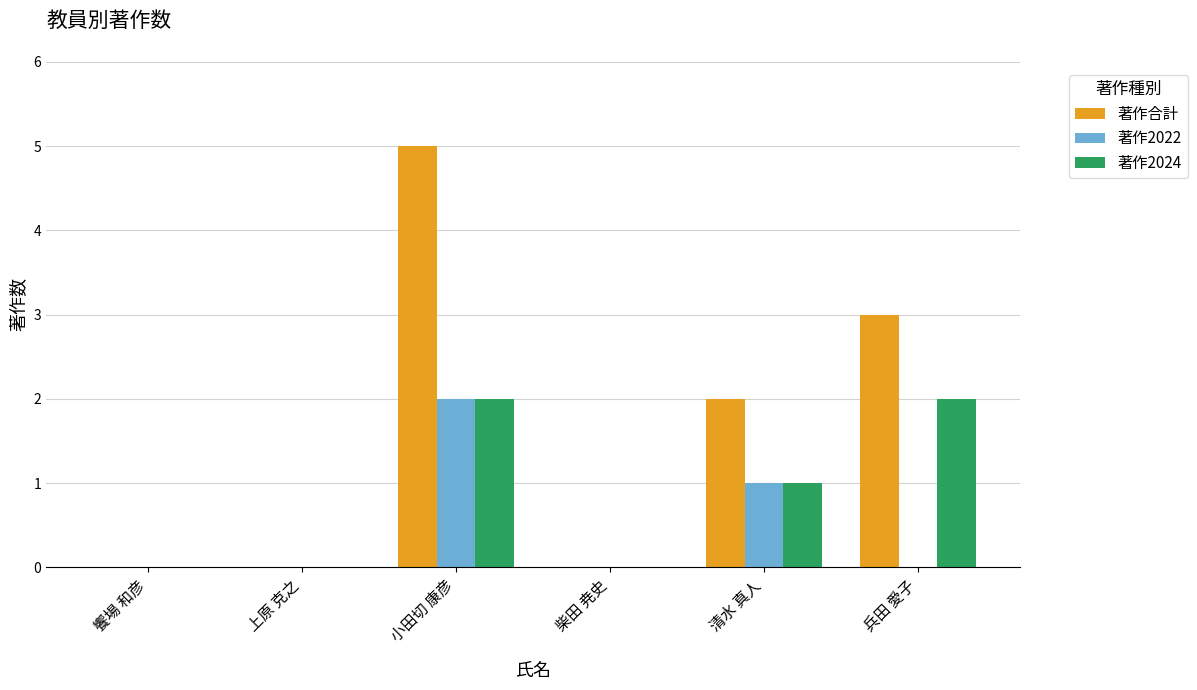

What is the sum of all 著作2024 values?

5